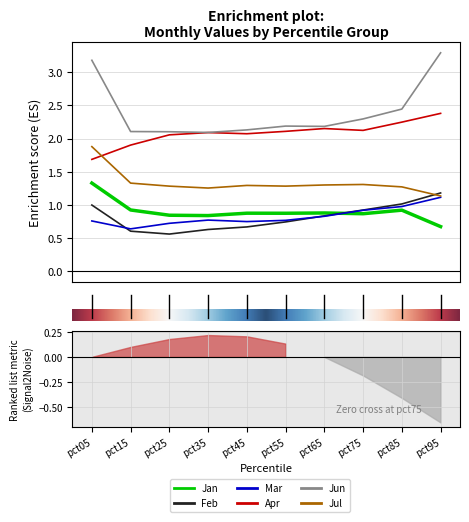

Count the Jul values in the range 1 to 2.

10